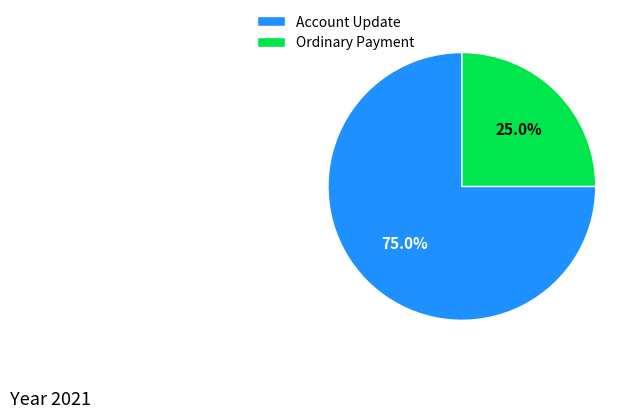

How many slices are in this pie chart?

2